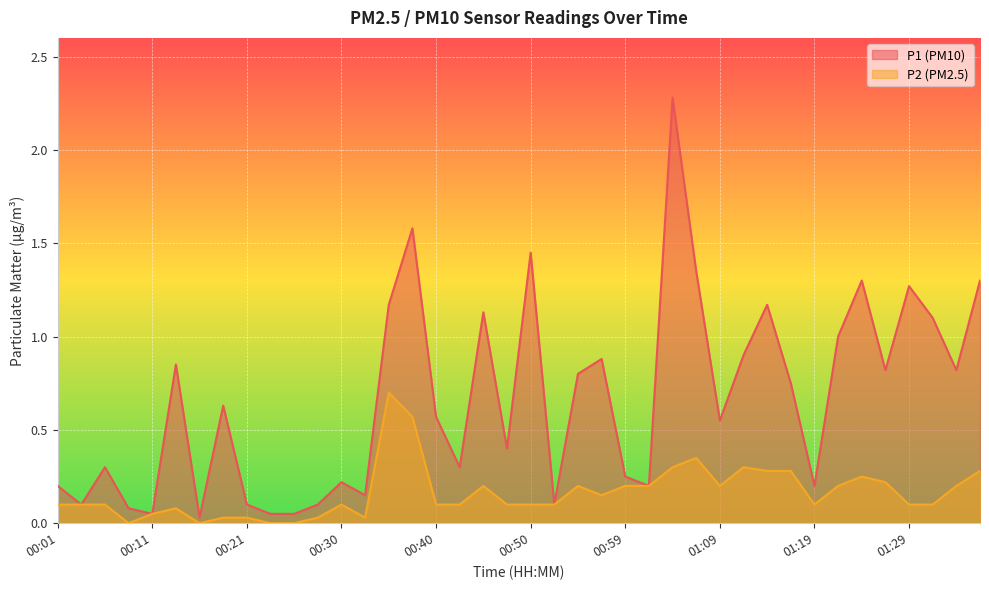

Is it true that P1 equals 0.0 at 00:08?

False